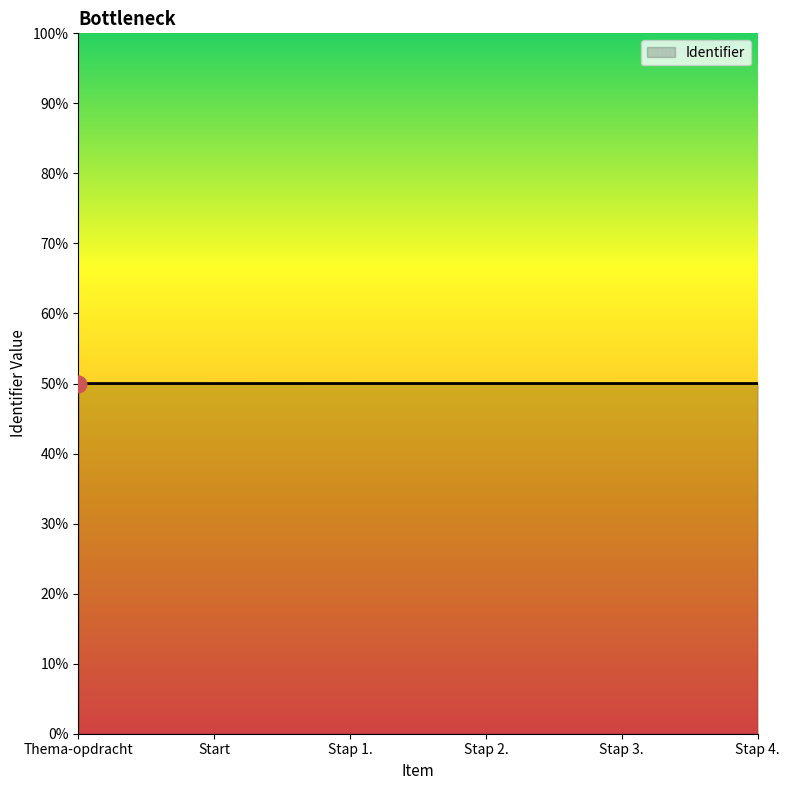

Does the chart have visible grid lines?

No